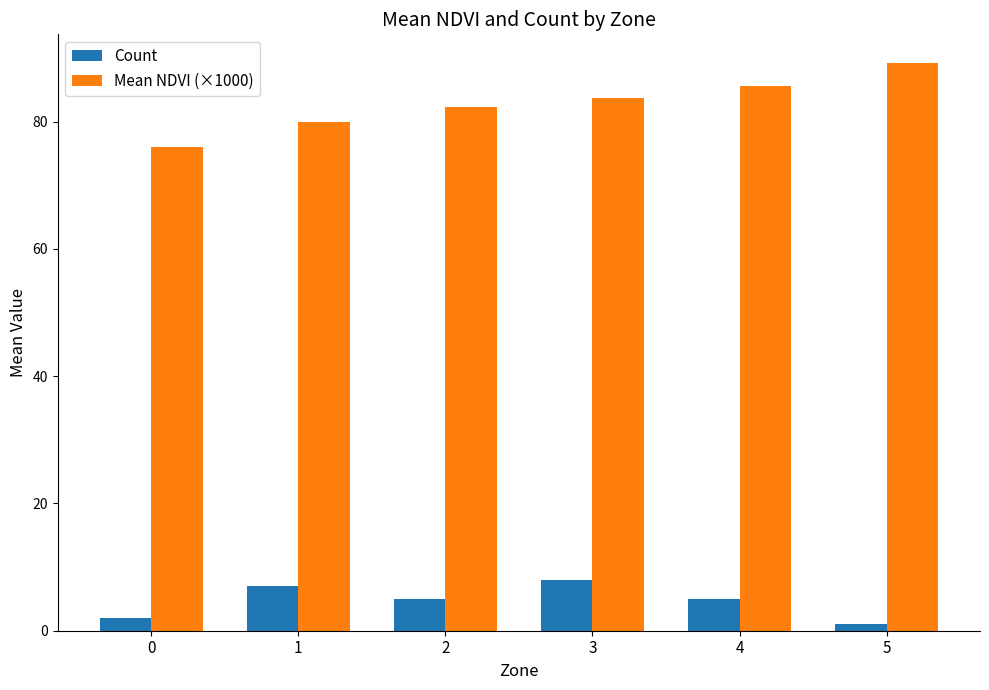

The Count series shows 8.0 at 3. True or false?

True